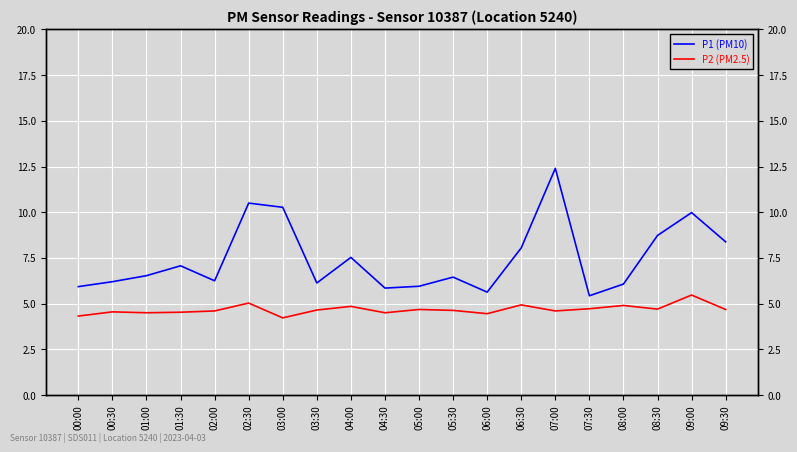

True or false: P2 (PM2.5) and P1 (PM10) cross at least once.

False